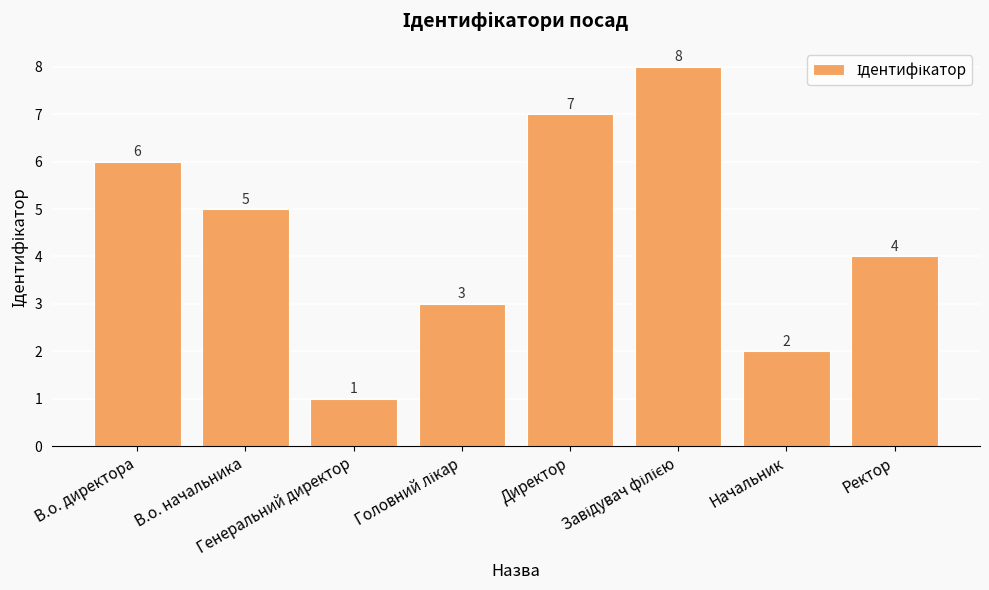

What is the label of the 8th bar from the right?

В.о. директора